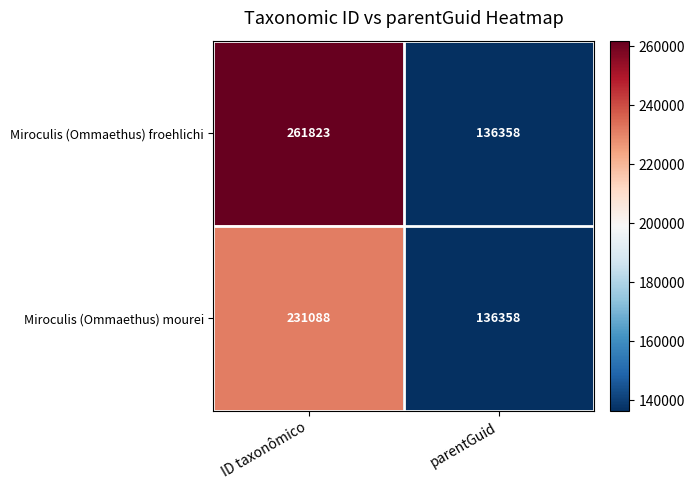

The value of Miroculis (Ommaethus) froehlichi at parentGuid is 136358. True or false?

True